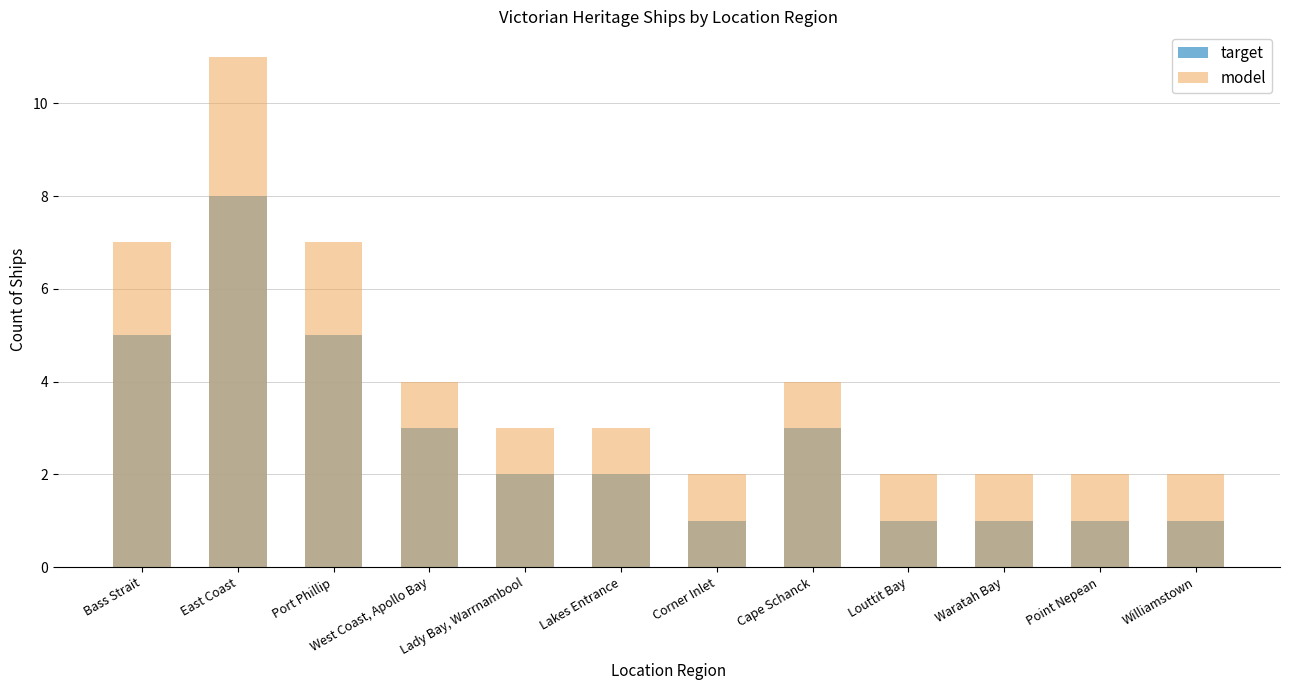

How many bars are there in each group?

2